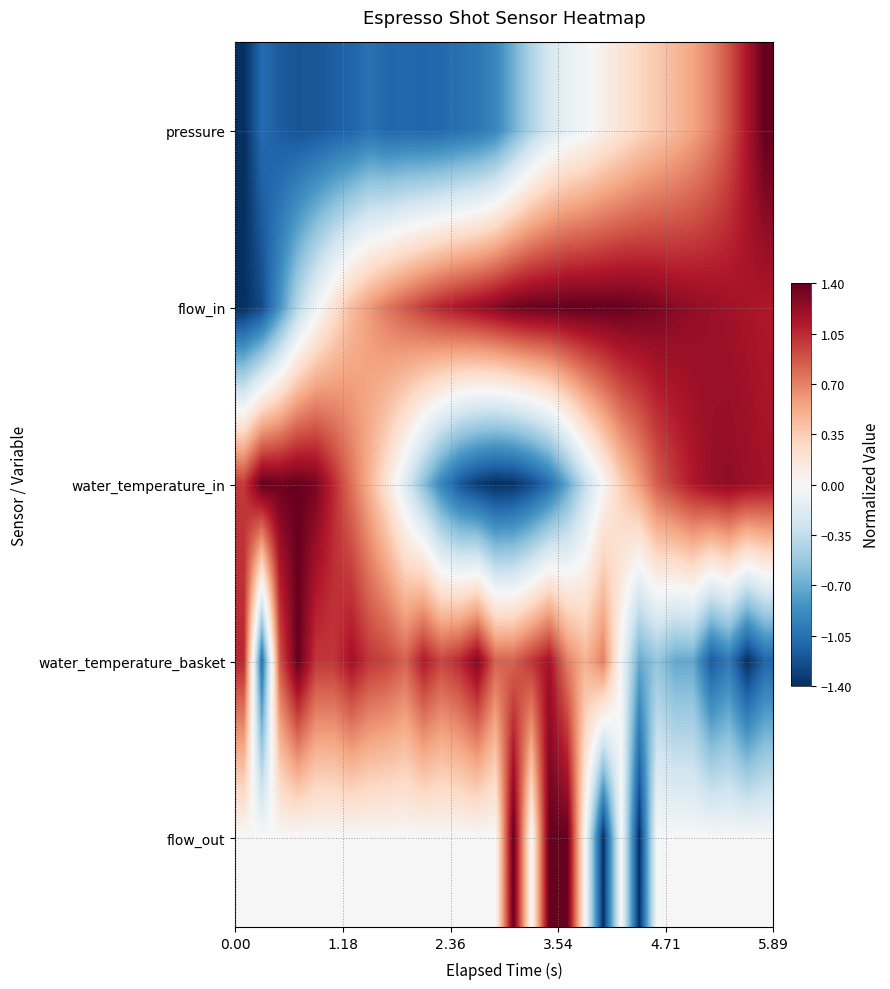

Which series has the widest spread of values?

pressure